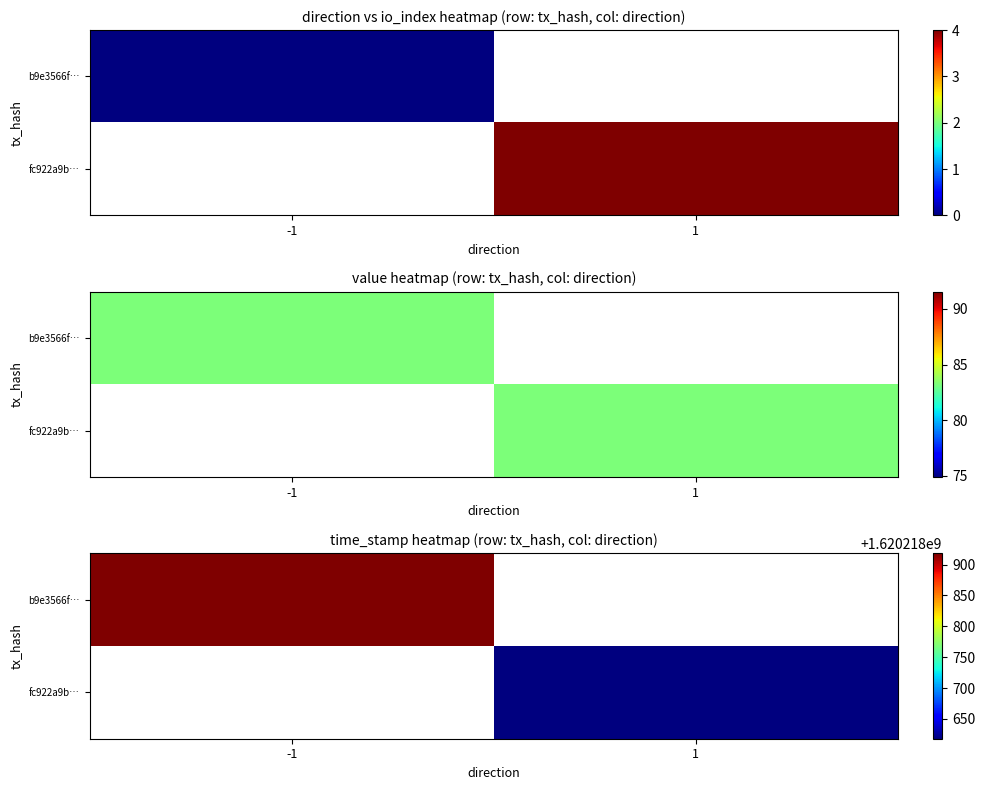

How many data points in b9e3566fc87dbd5e545d7594fe8f6ed53f929b4 are less than 1?

2